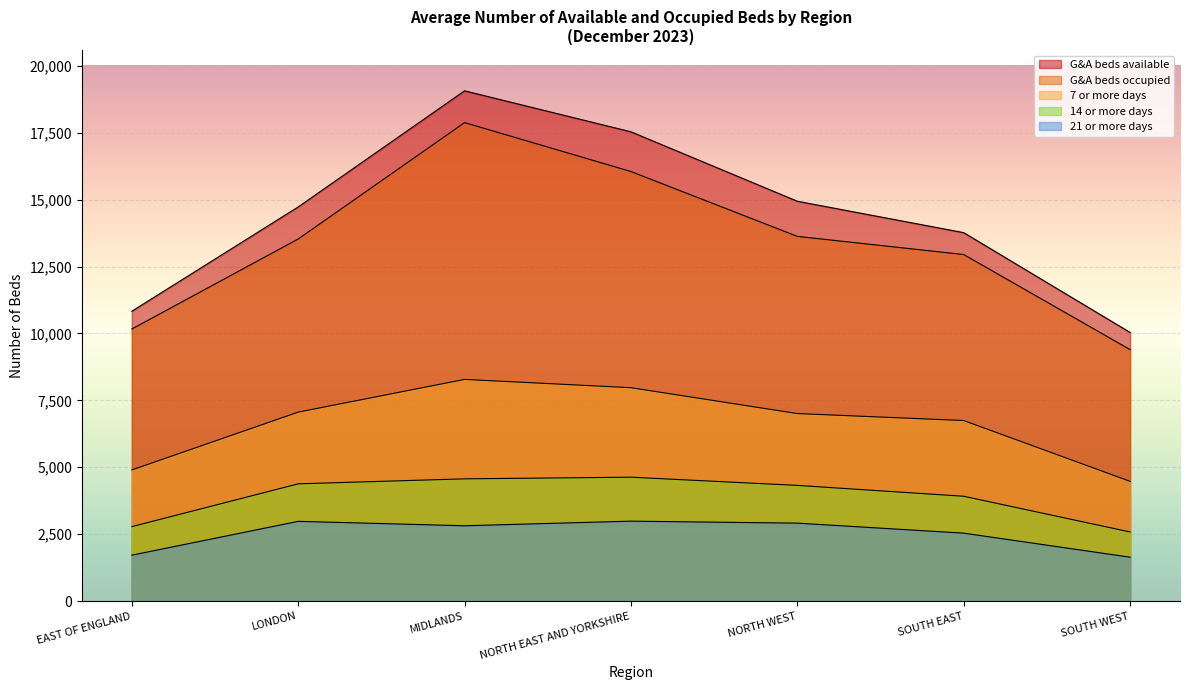

Reading left to right, list all the values displayed in this chart.

G&A beds available: EAST OF ENGLAND=10830	LONDON=14726	MIDLANDS=19064	NORTH EAST AND YORKSHIRE=17533	NORTH WEST=14939	SOUTH EAST=13766	SOUTH WEST=10037
G&A beds occupied: EAST OF ENGLAND=10165	LONDON=13529	MIDLANDS=17877	NORTH EAST AND YORKSHIRE=16049	NORTH WEST=13627	SOUTH EAST=12948	SOUTH WEST=9396
7 or more days: EAST OF ENGLAND=4900	LONDON=7060	MIDLANDS=8283	NORTH EAST AND YORKSHIRE=7973	NORTH WEST=7007	SOUTH EAST=6746	SOUTH WEST=4474
14 or more days: EAST OF ENGLAND=2782	LONDON=4381	MIDLANDS=4568	NORTH EAST AND YORKSHIRE=4629	NORTH WEST=4323	SOUTH EAST=3917	SOUTH WEST=2583
21 or more days: EAST OF ENGLAND=1716	LONDON=2980	MIDLANDS=2815	NORTH EAST AND YORKSHIRE=2987	NORTH WEST=2913	SOUTH EAST=2539	SOUTH WEST=1641